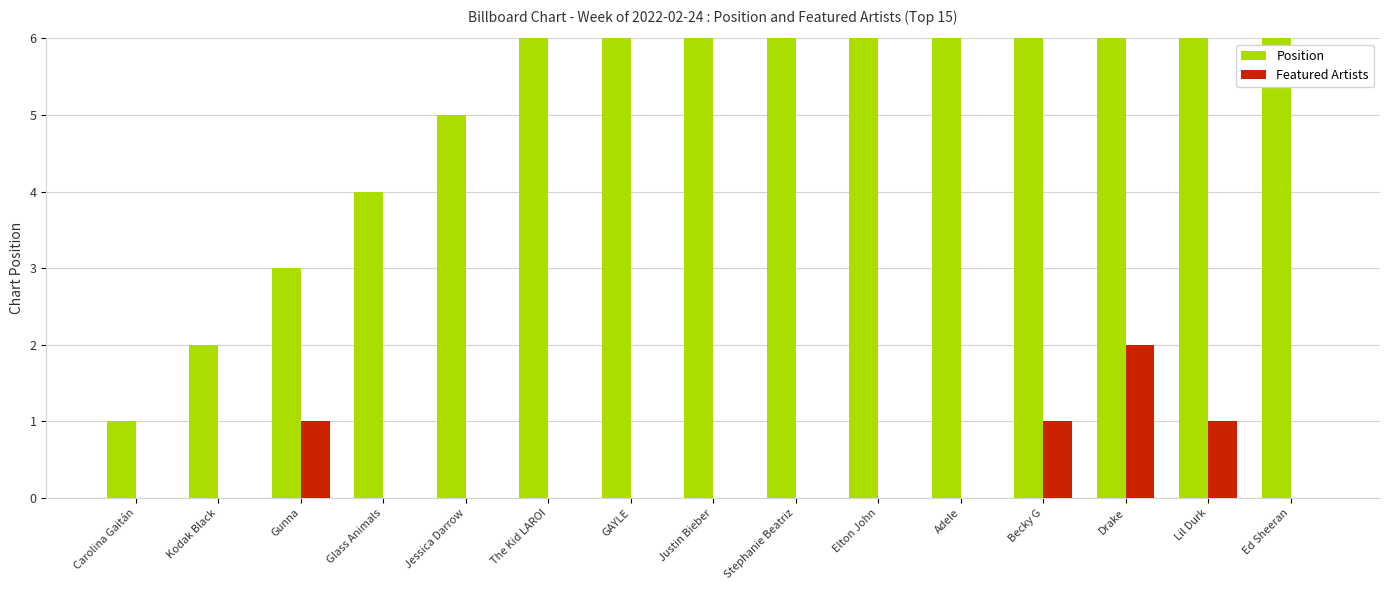

At which label is Featured Artists closest to 1?

Gunna